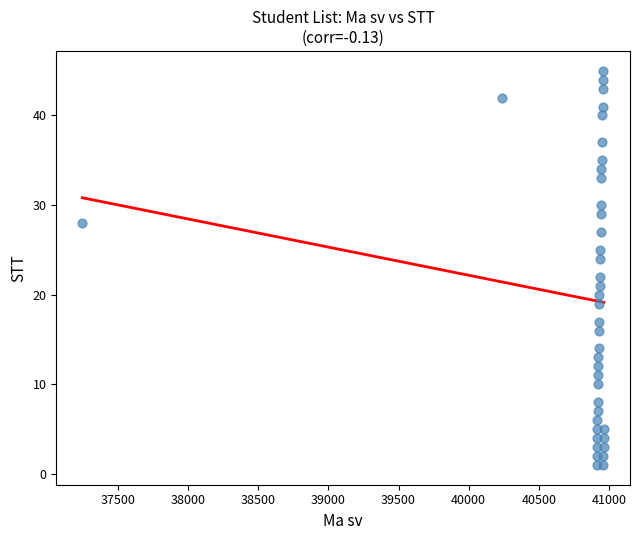

What is the range of Y values (max minus min)?

44